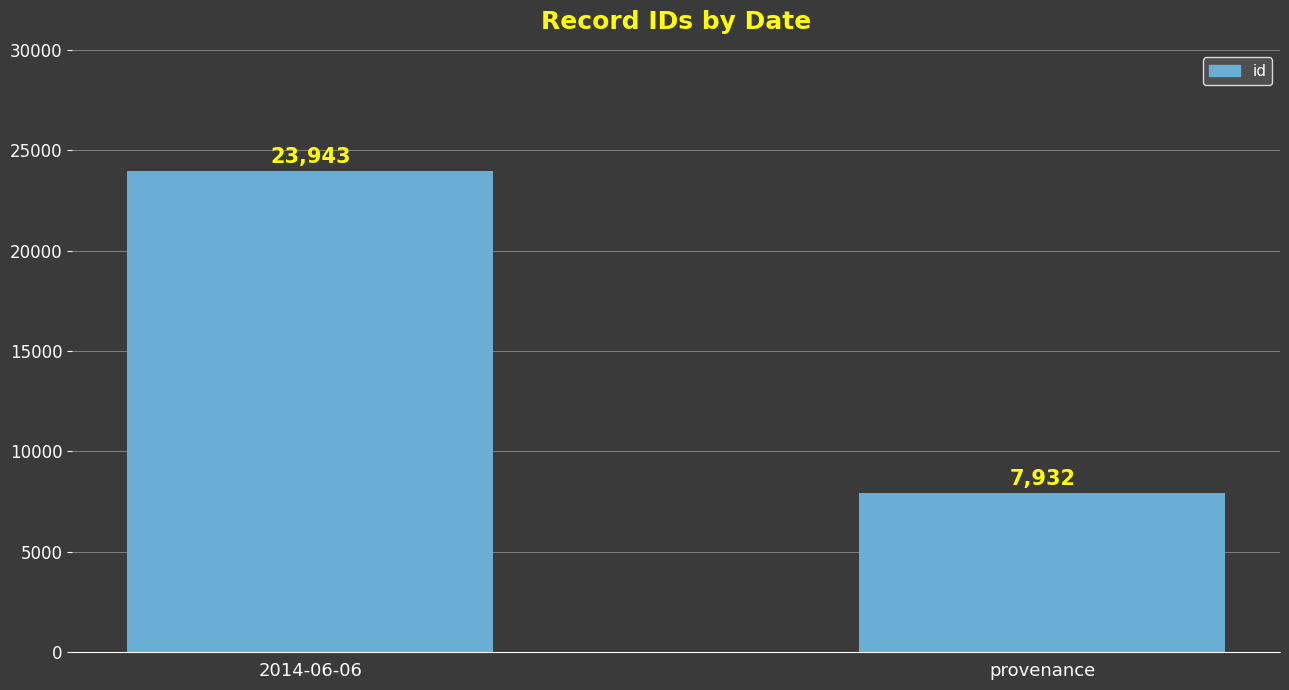

Rank the categories by value from highest to lowest.

2014-06-06, provenance